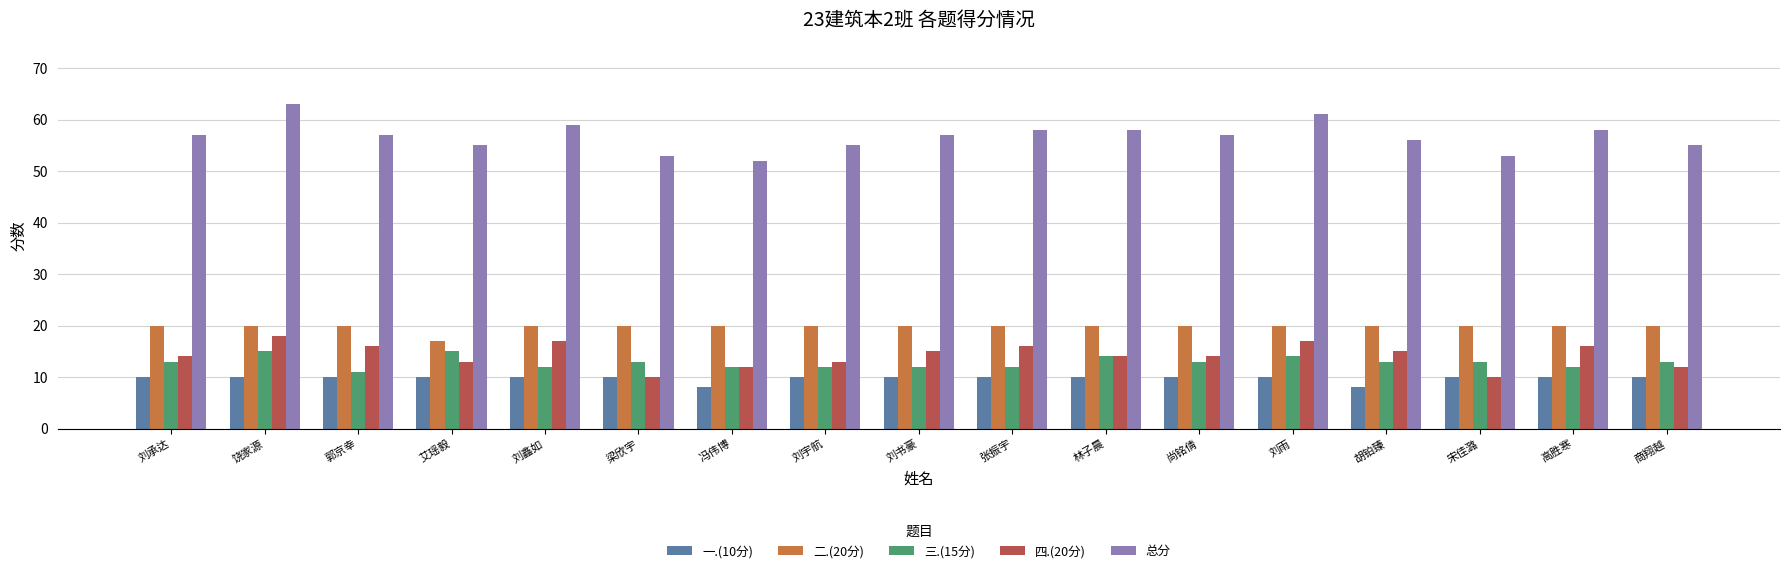

At how many categories does at least one series exceed 20?

17